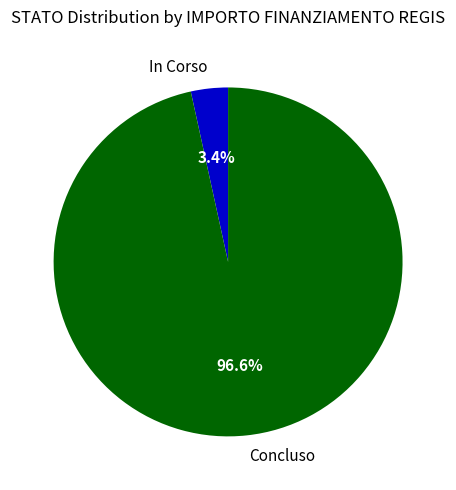

How many segments does this pie chart have?

2